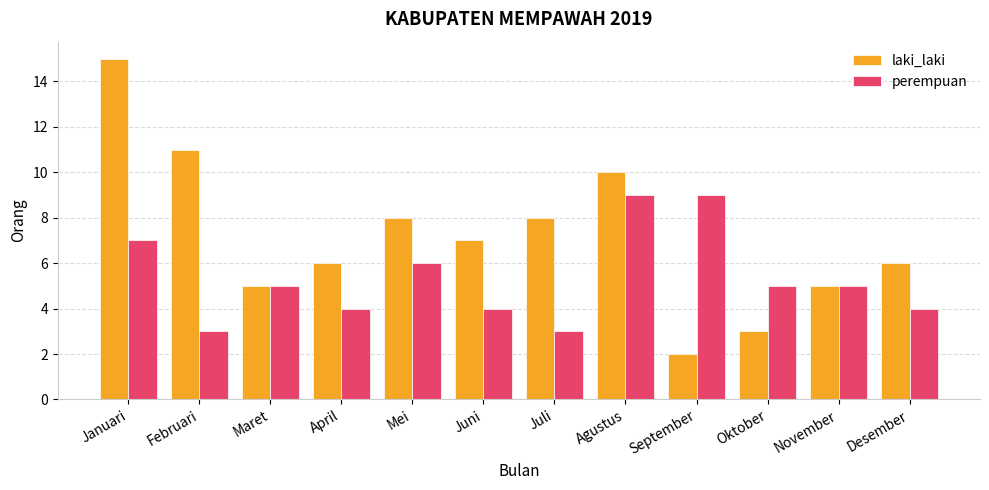

What is the total value across all series at Maret?

10